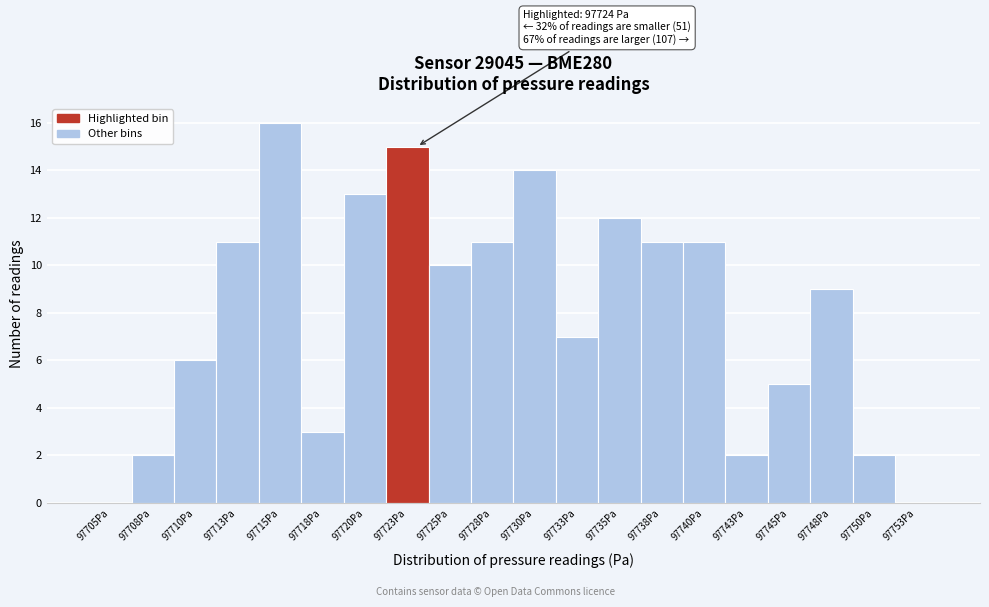

Reading right to left, list all the values displayed in this chart.

97753Pa=0	97750Pa=2	97748Pa=9	97745Pa=5	97743Pa=2	97740Pa=11	97738Pa=11	97735Pa=12	97733Pa=7	97730Pa=14	97728Pa=11	97725Pa=10	97723Pa=15	97720Pa=13	97718Pa=3	97715Pa=16	97713Pa=11	97710Pa=6	97708Pa=2	97705Pa=0